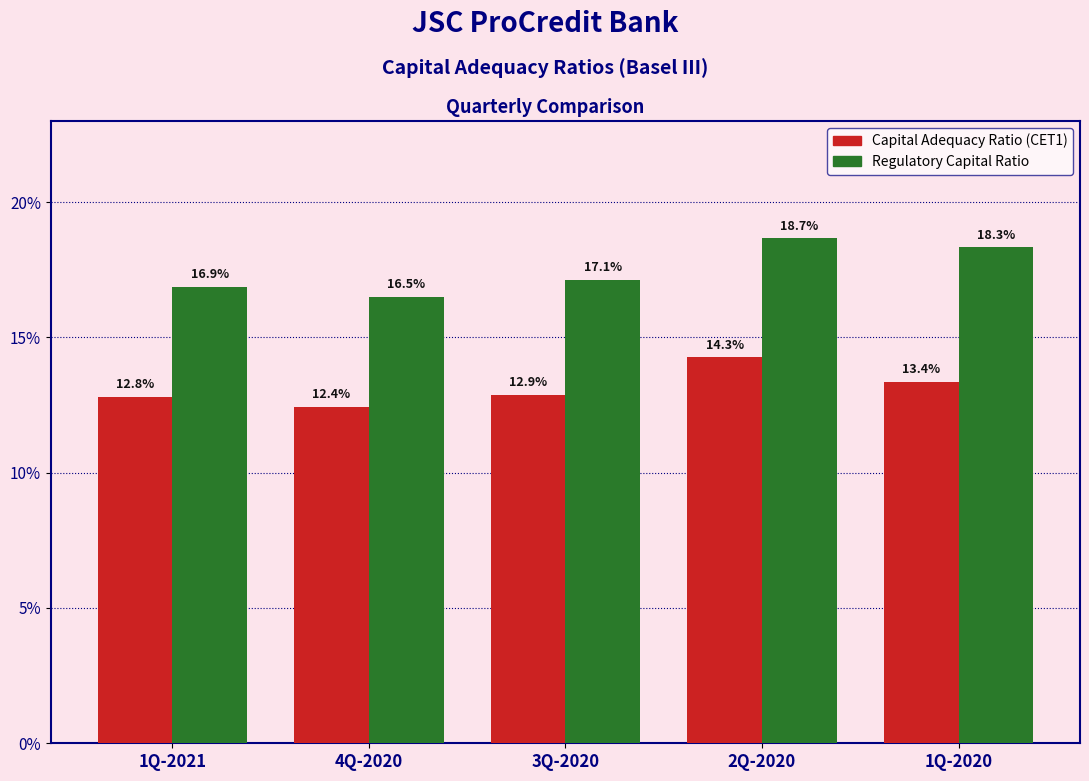

What are all the series names shown in the legend?

Capital Adequacy Ratio (CET1), Regulatory Capital Ratio